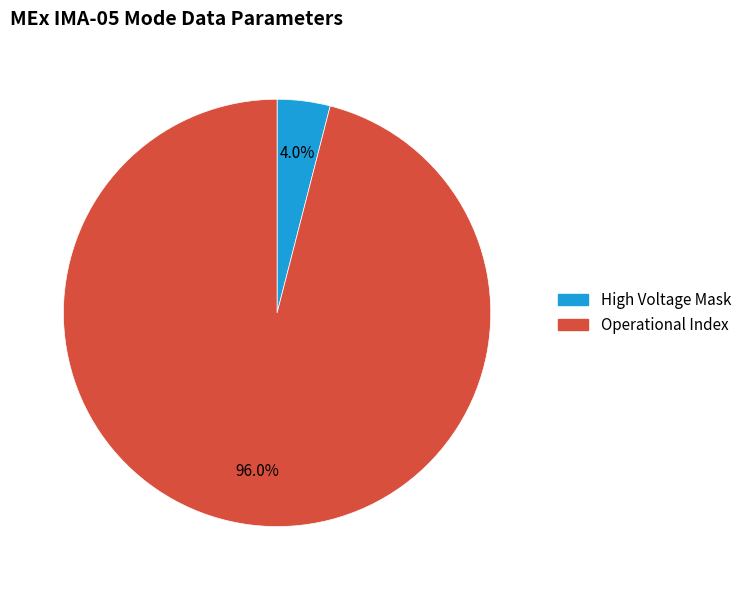

Is there any slice that represents more than half of the pie?

Yes